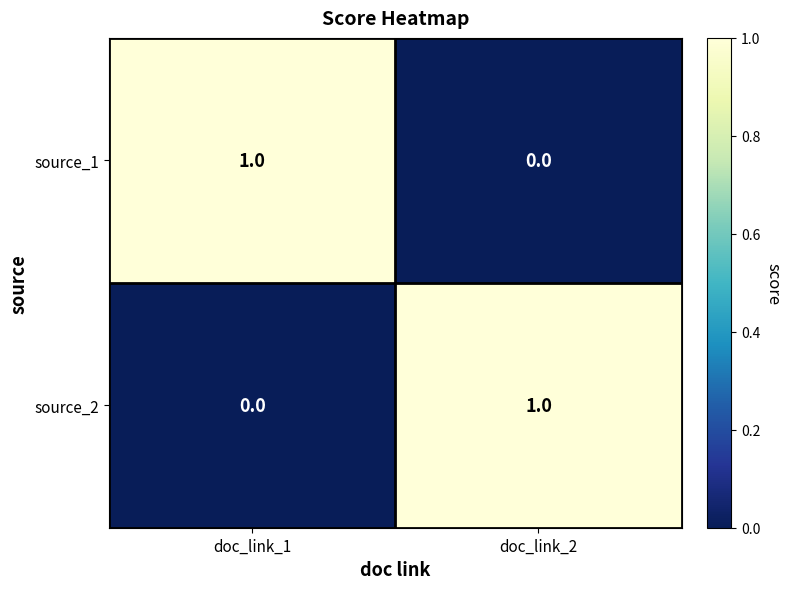

Is the value of source_1 at doc_link_2 greater than the value of source_2 at doc_link_2?

No